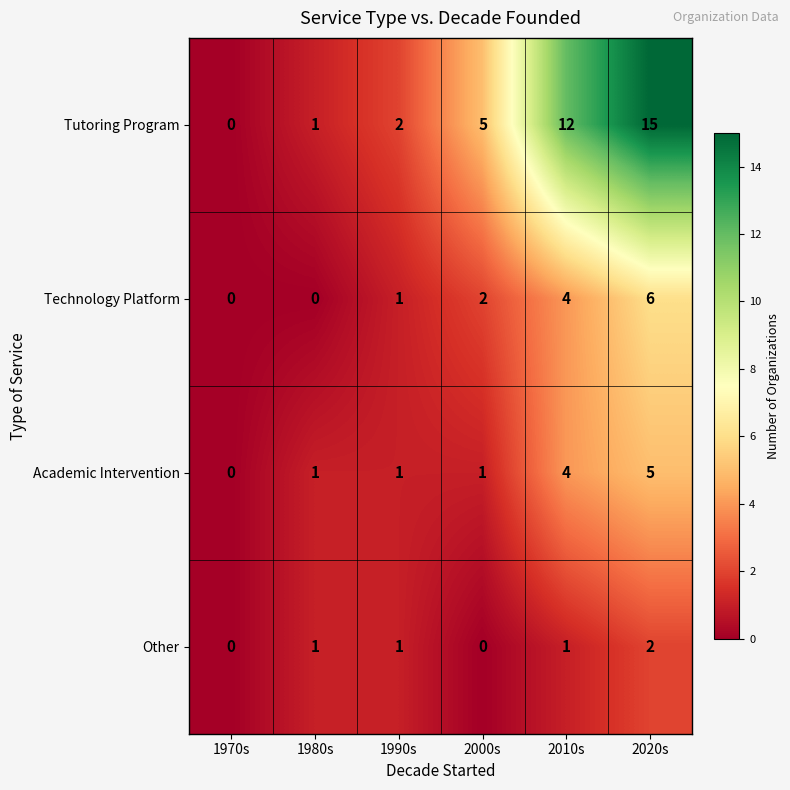

True or false: Tutoring Program has a value of 1 at 1980s.

True